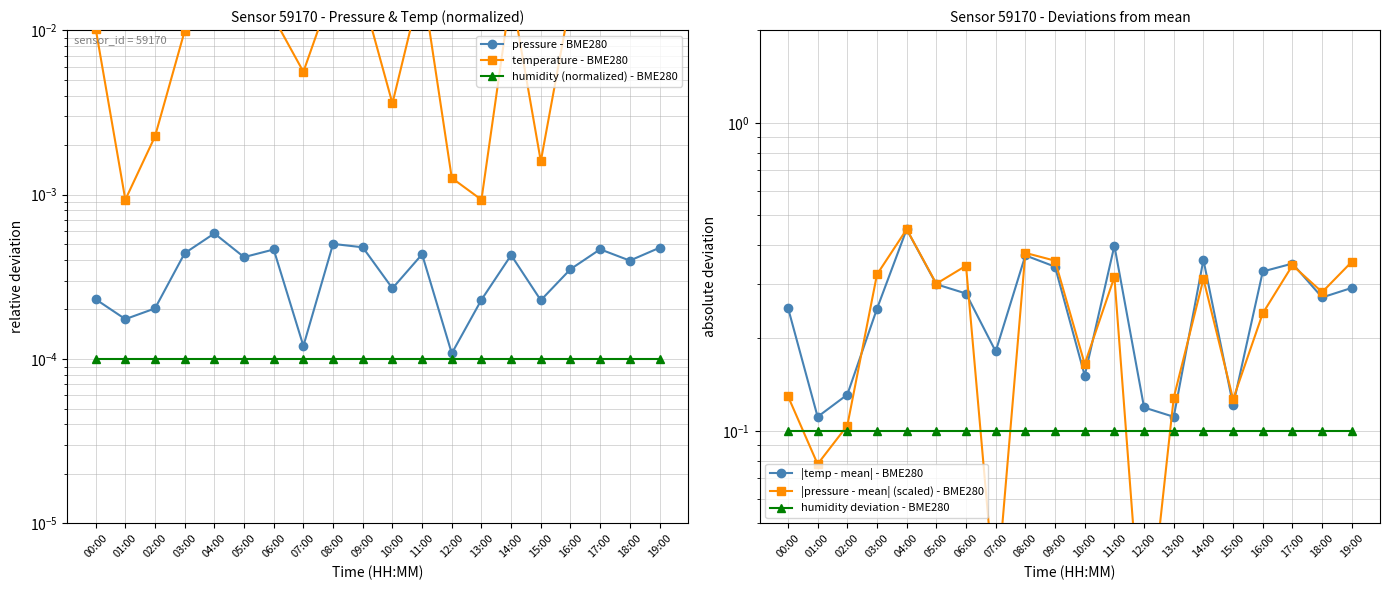

At which label is humidity deviation - BME280 closest to 0?

00:00